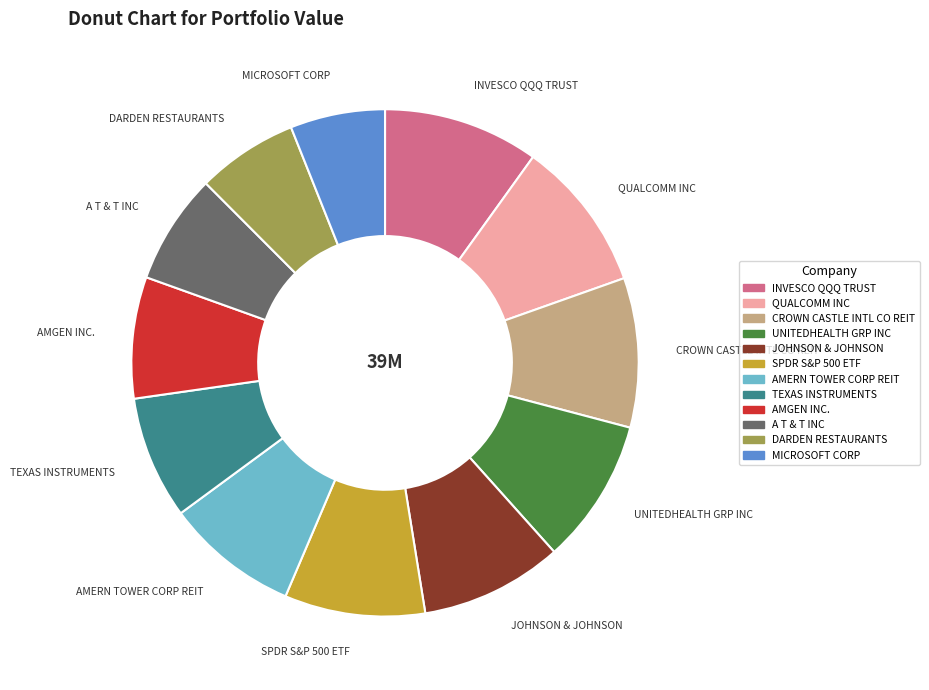

Is the sum of A T & T INC and MICROSOFT CORP greater than half?

No